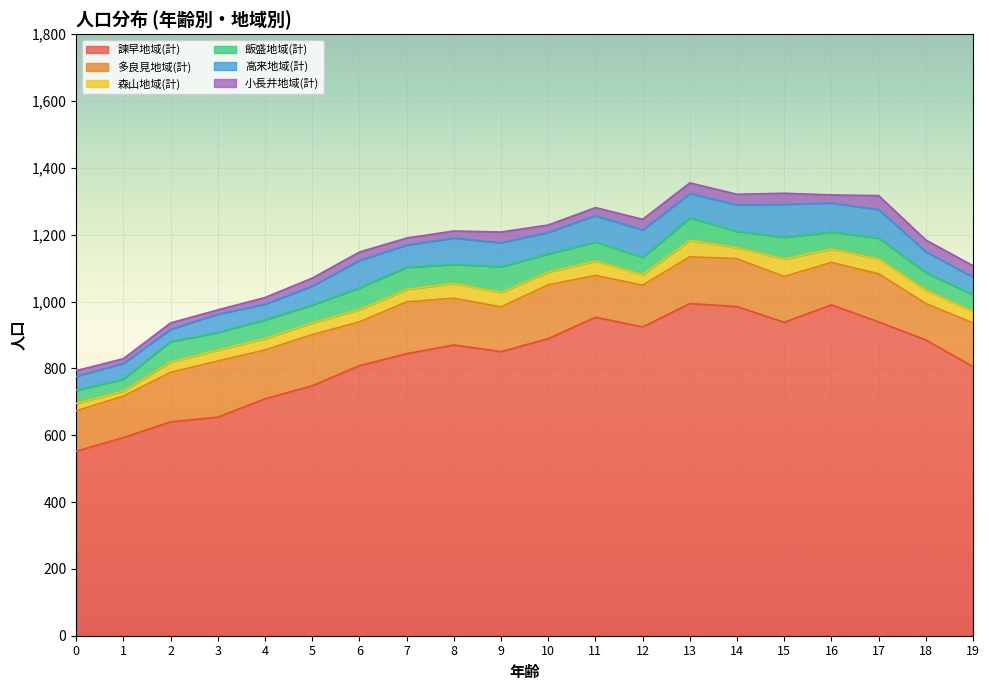

At which category does 森山地域(計) reach its first local peak?

8